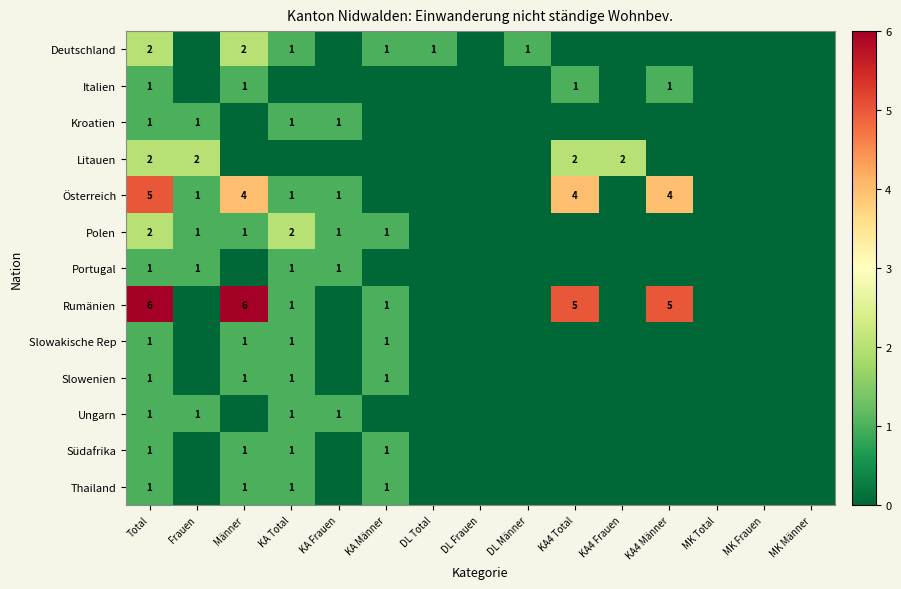

True or false: Ungarn has a value of 1 at Frauen.

True